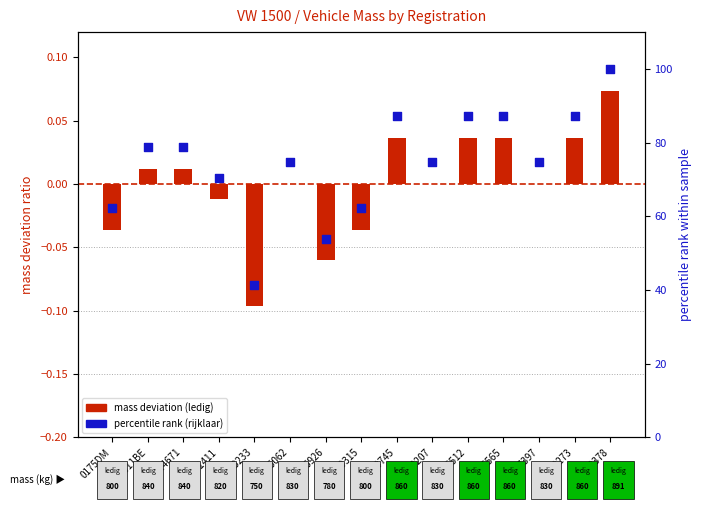

At how many categories does at least one series exceed 37?

15